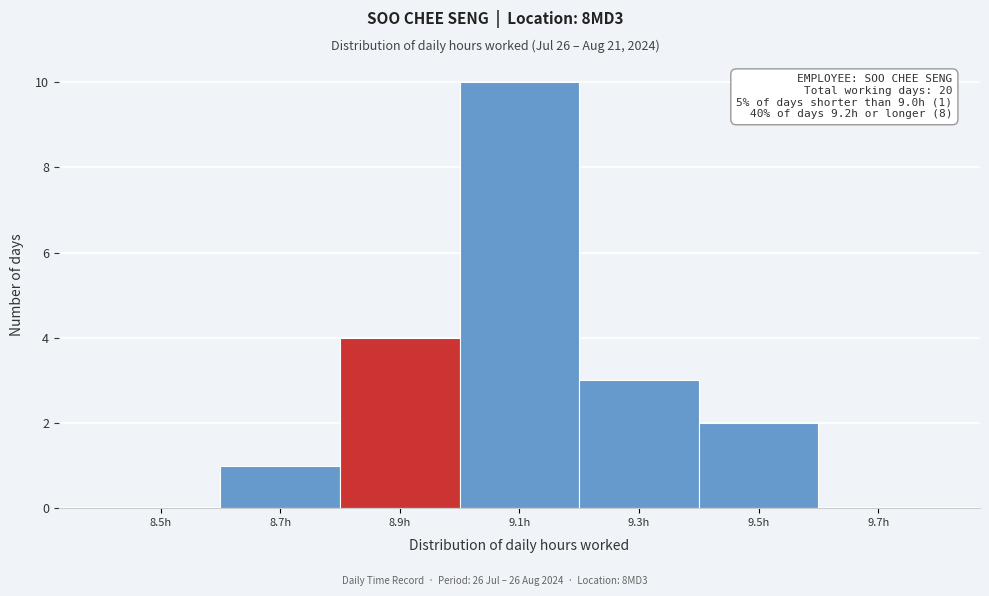

Reading left to right, transcribe all the data shown in this chart.

8.5h=0	8.7h=1	8.9h=4	9.1h=10	9.3h=3	9.5h=2	9.7h=0